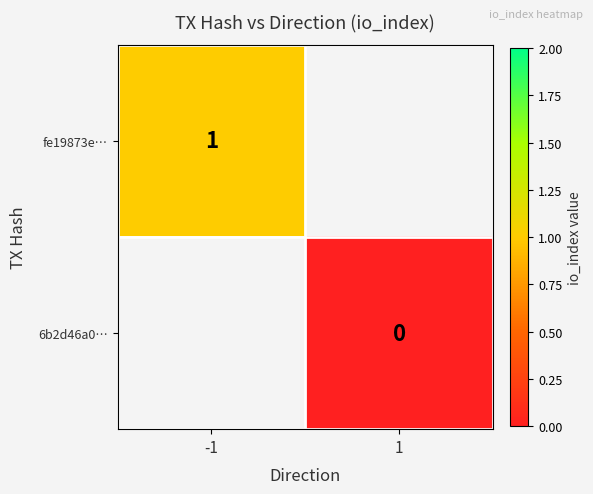

The fe19873e… series shows 0 at -1. True or false?

False